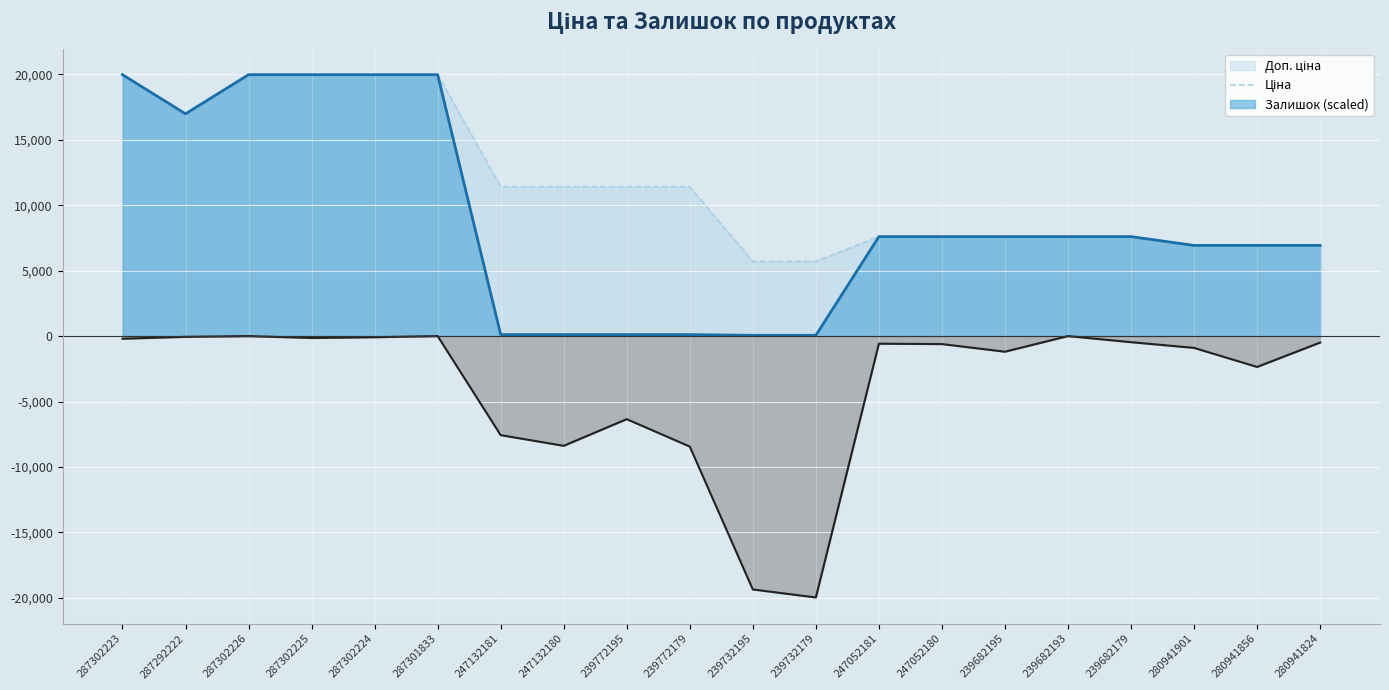

True or false: Залишок (scaled) and Ціна cross at least once.

False